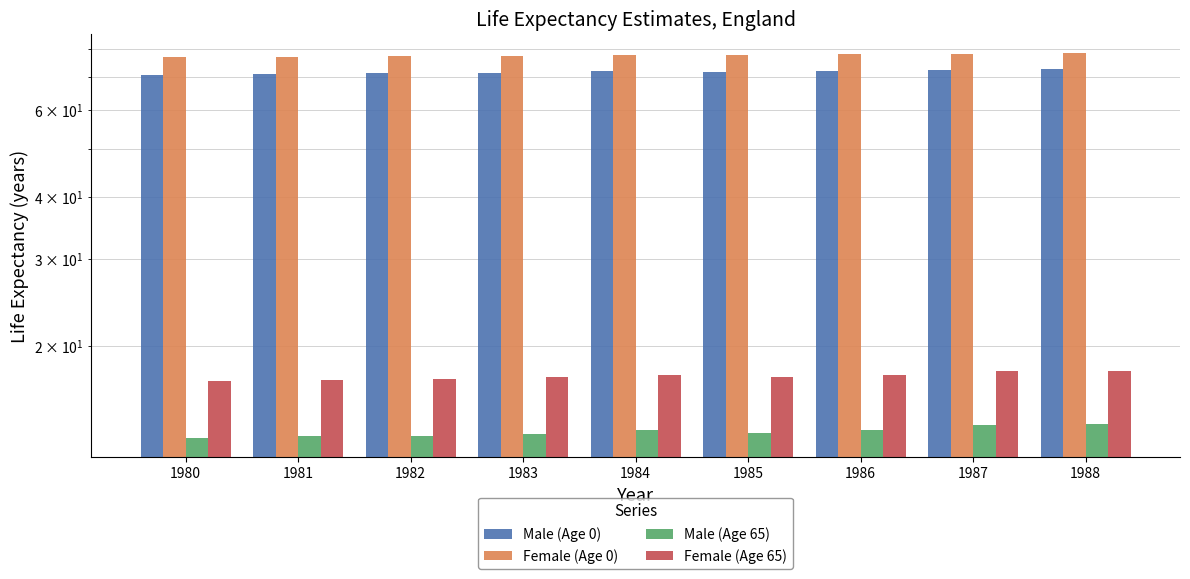

What is the minimum value shown in the chart?

13.0